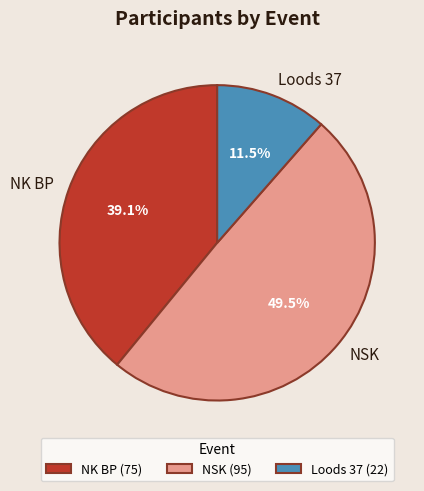

Which slice is the largest?

NSK